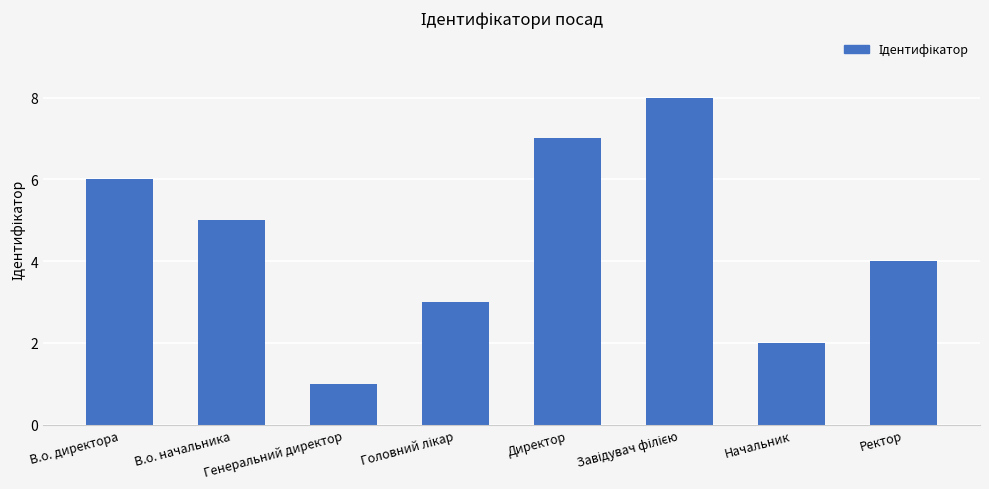

What is the difference between the maximum and minimum values?

7